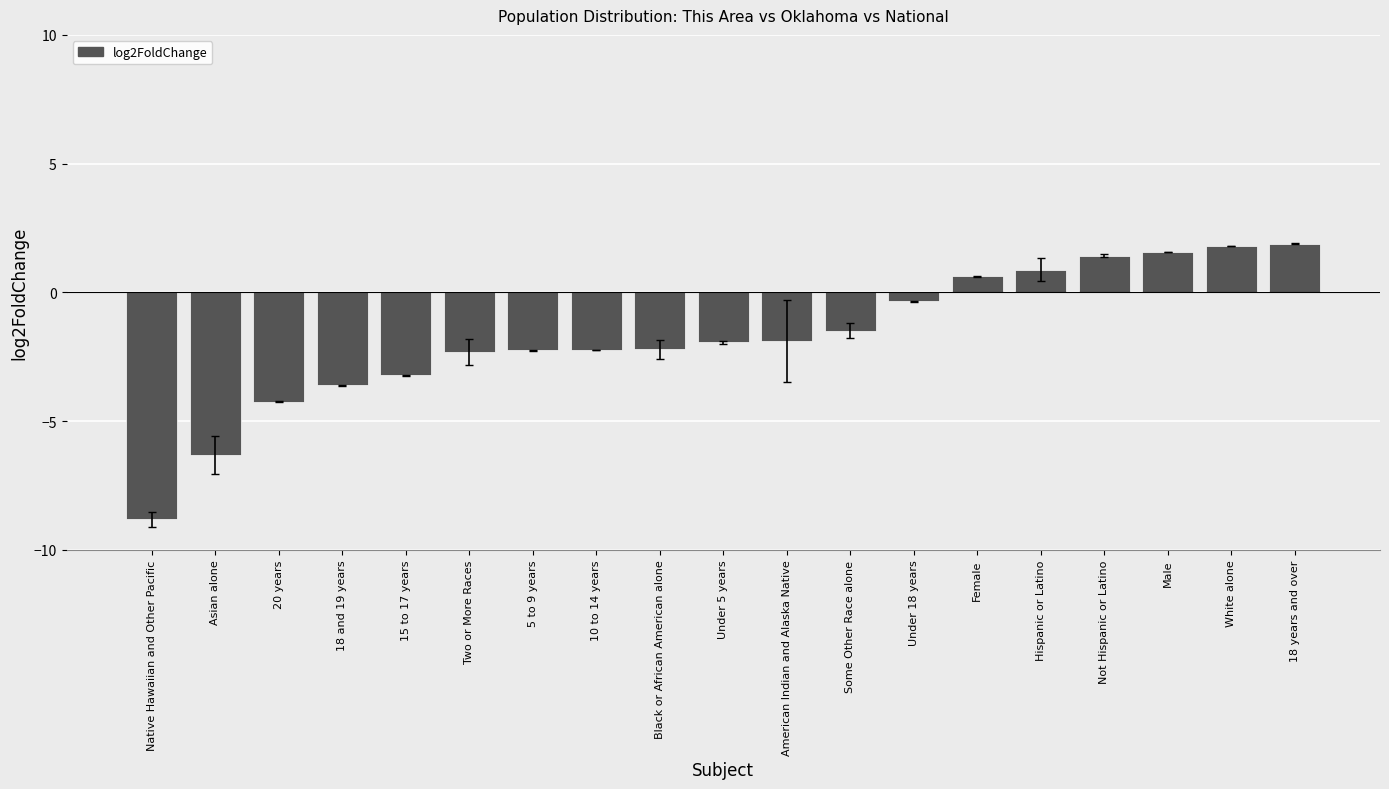

Is it true that the value at 20 years is -6.3?

False